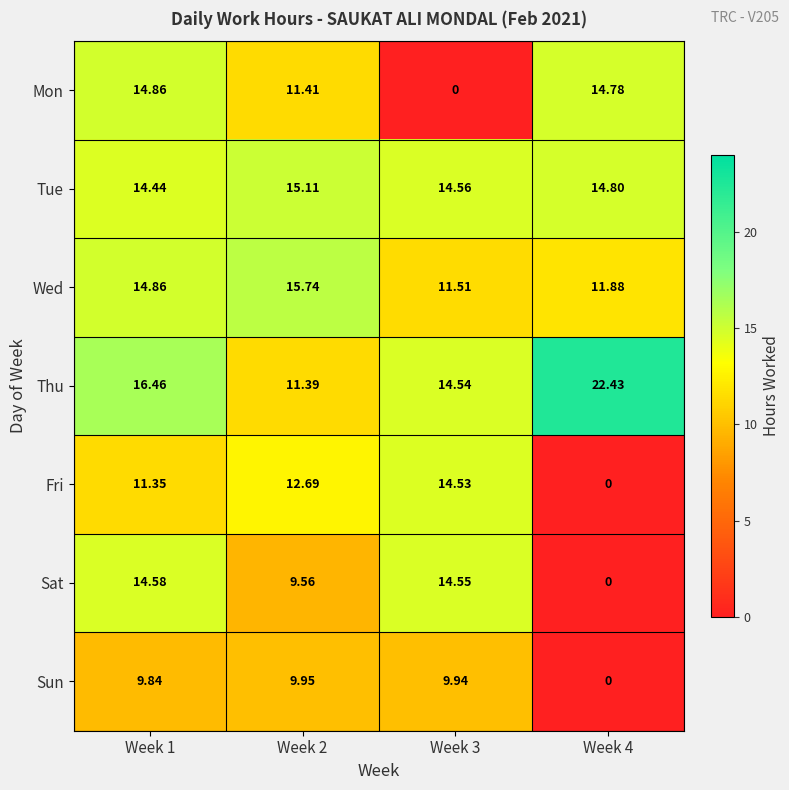

Which series changed the most between Week 1 and Week 3?

Mon